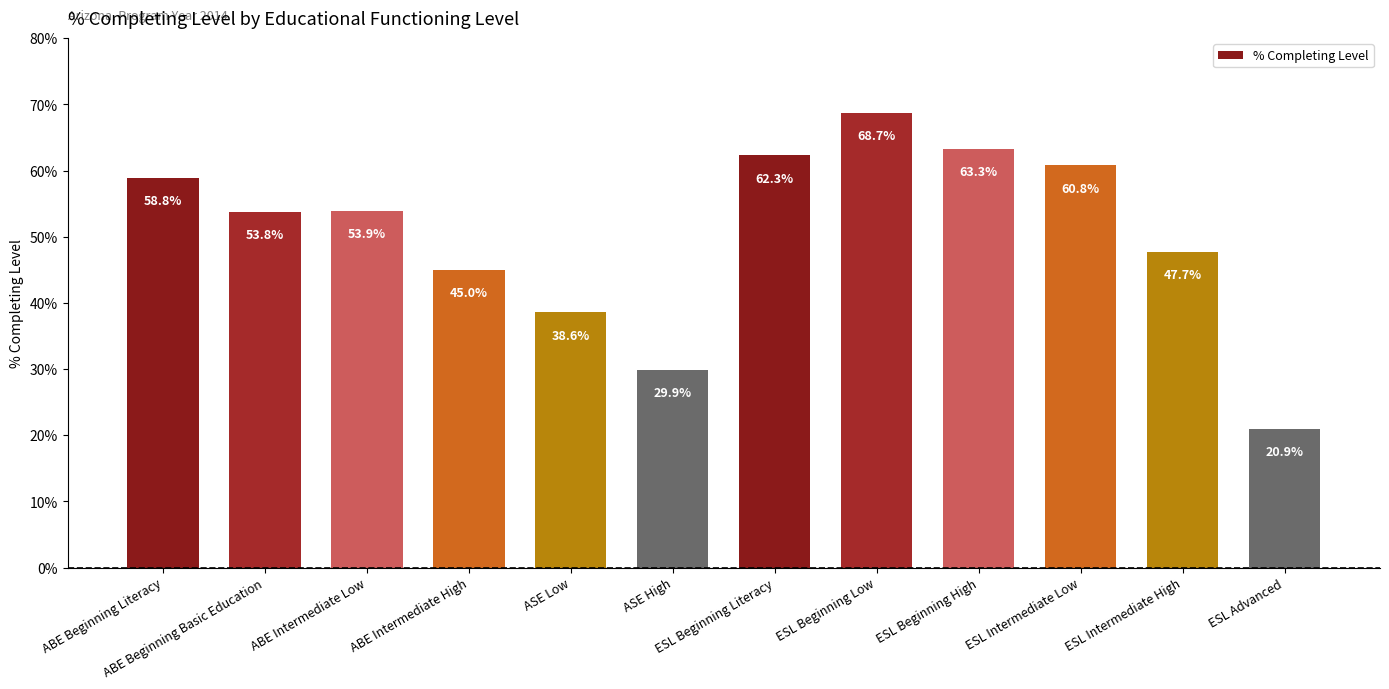

What is the greatest value displayed?

68.7